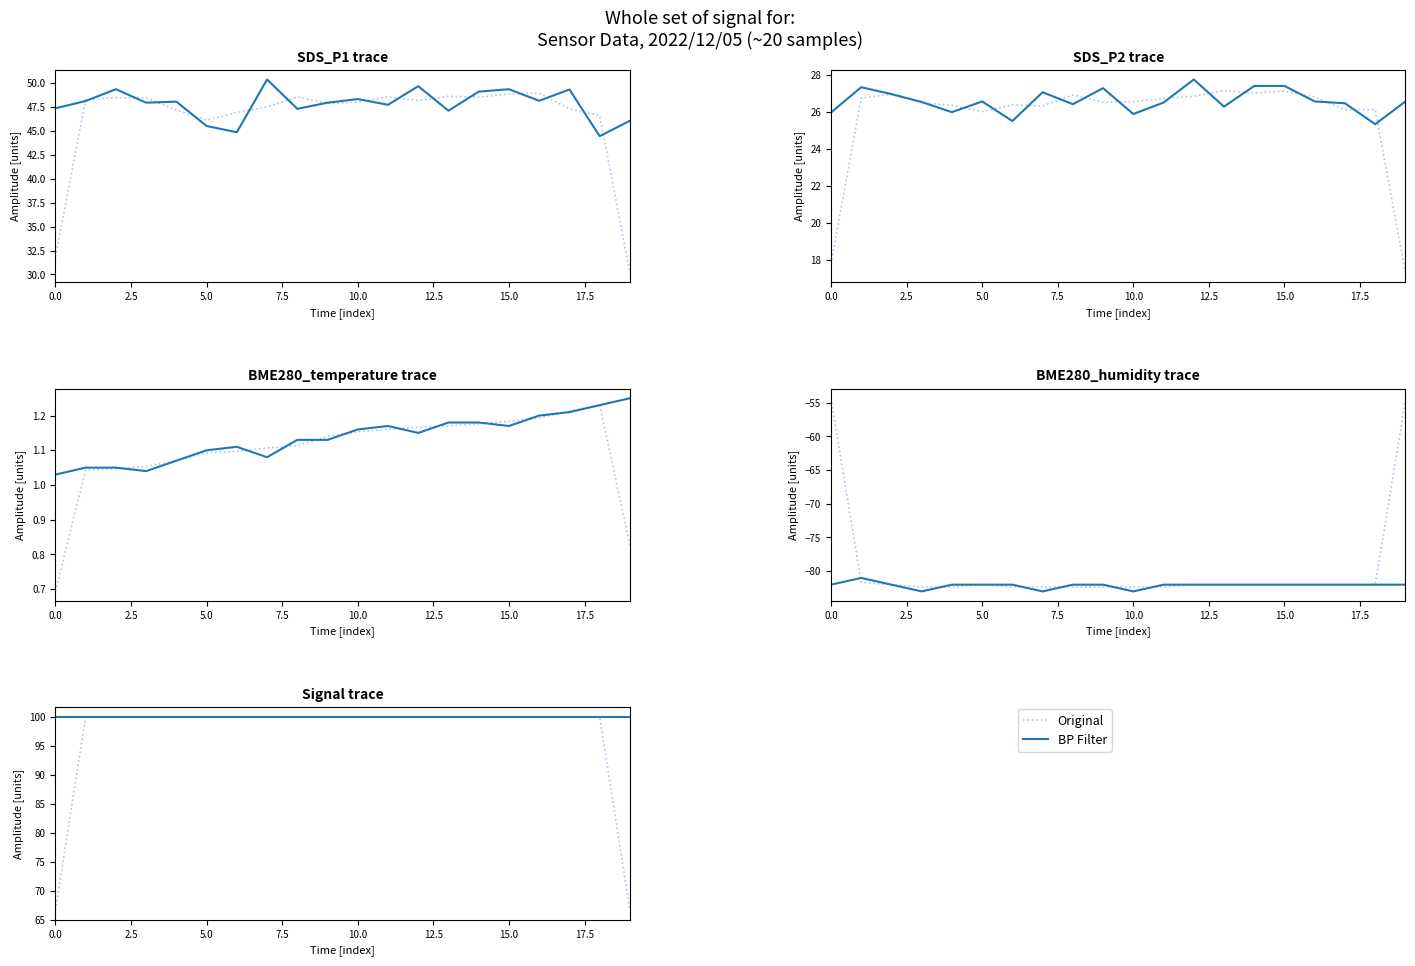

True or false: Original and BP Filter intersect in this chart.

False